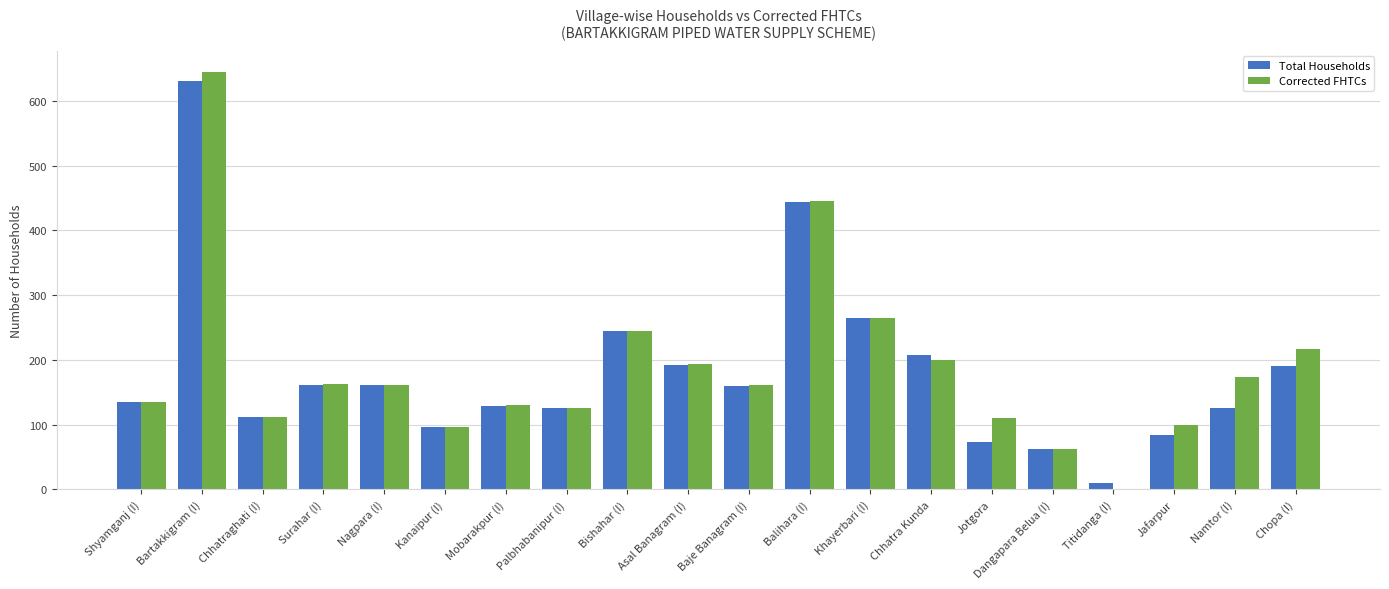

How many distinct data groups are displayed?

2